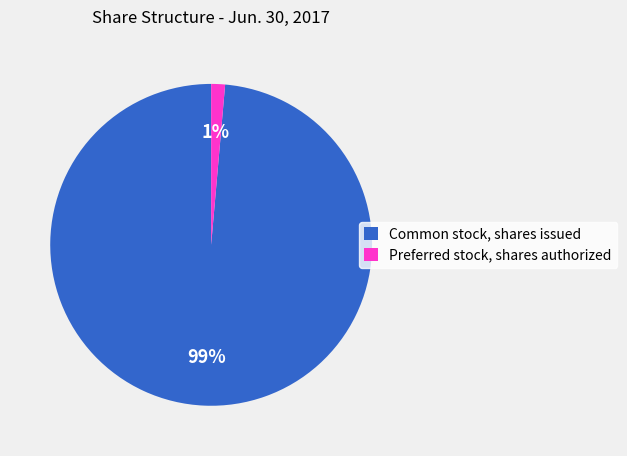

To the nearest percent, what is the combined percentage of Preferred stock, shares authorized and Common stock, shares issued?

100%